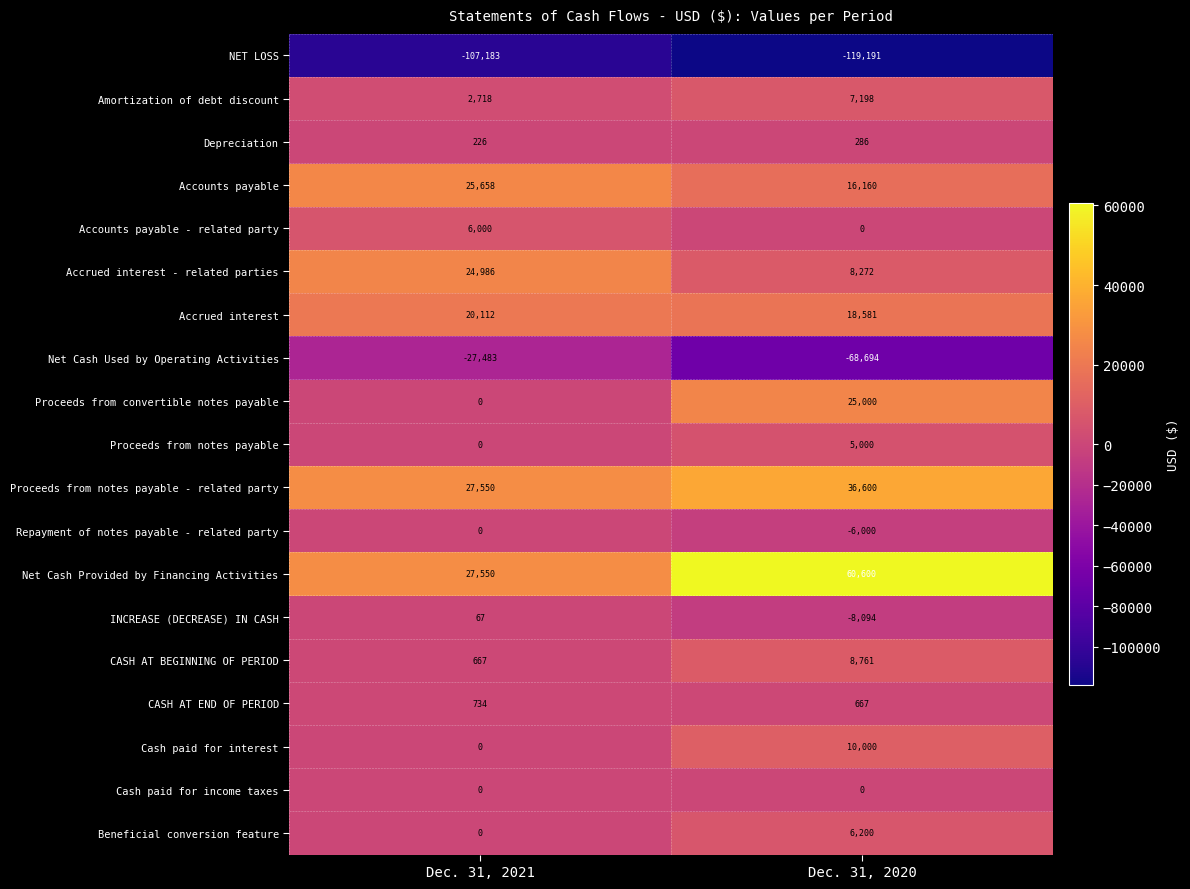

Where is Accrued interest nearest to the value 19346?

Dec. 31, 2020